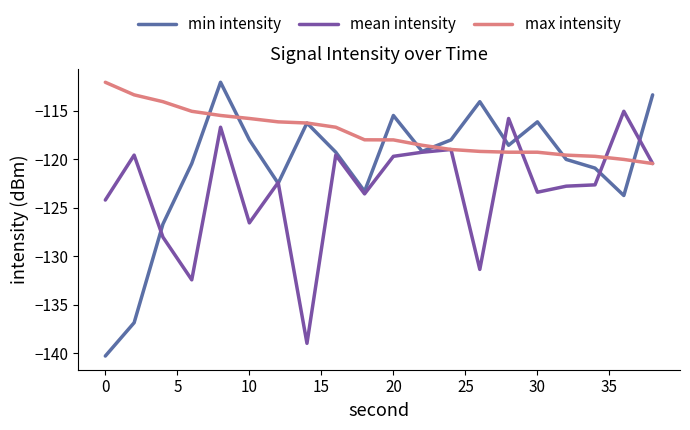

Does the chart have visible grid lines?

No